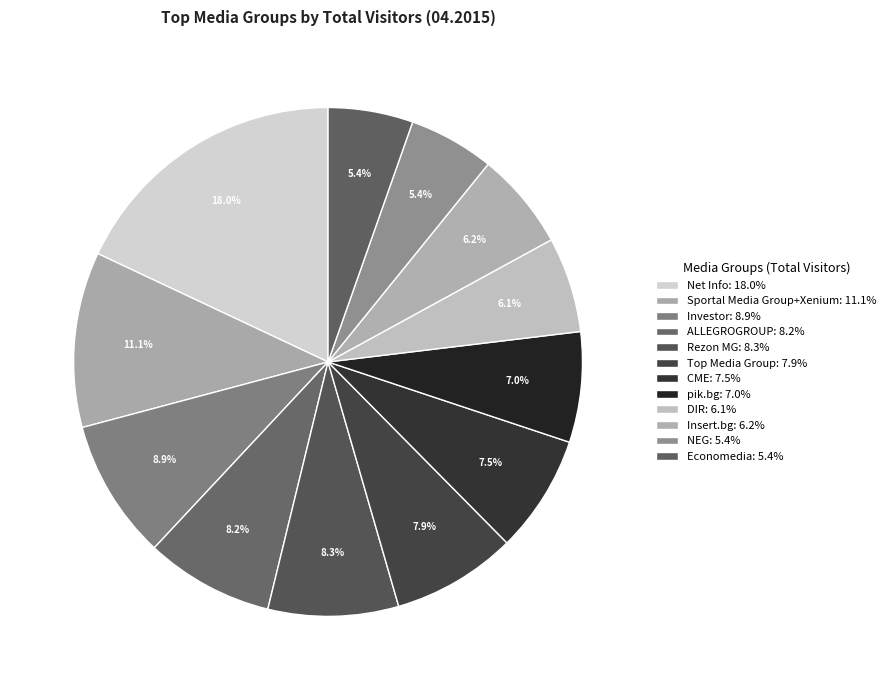

What percentage is the Rezon MG slice, to the nearest percent?

8%